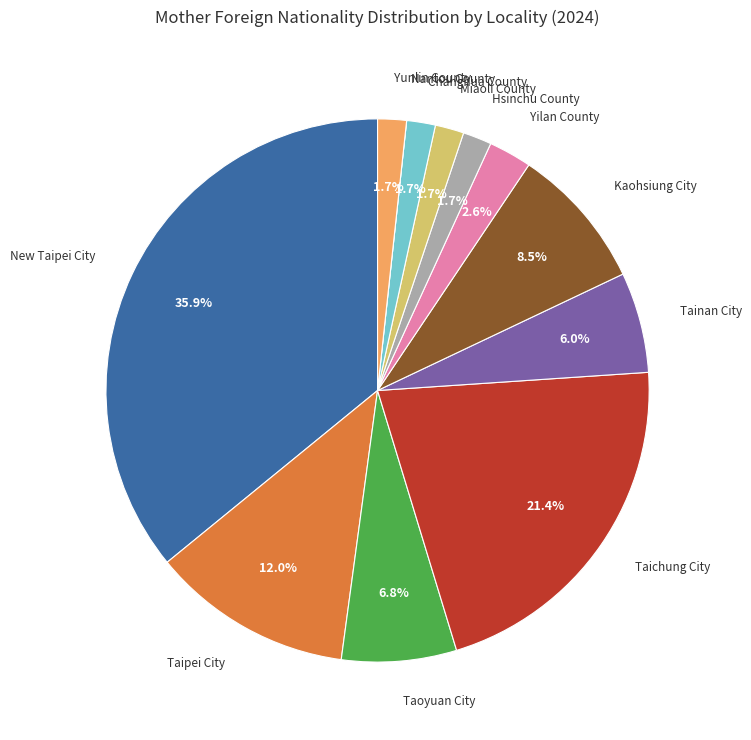

Does any single category account for the majority?

No